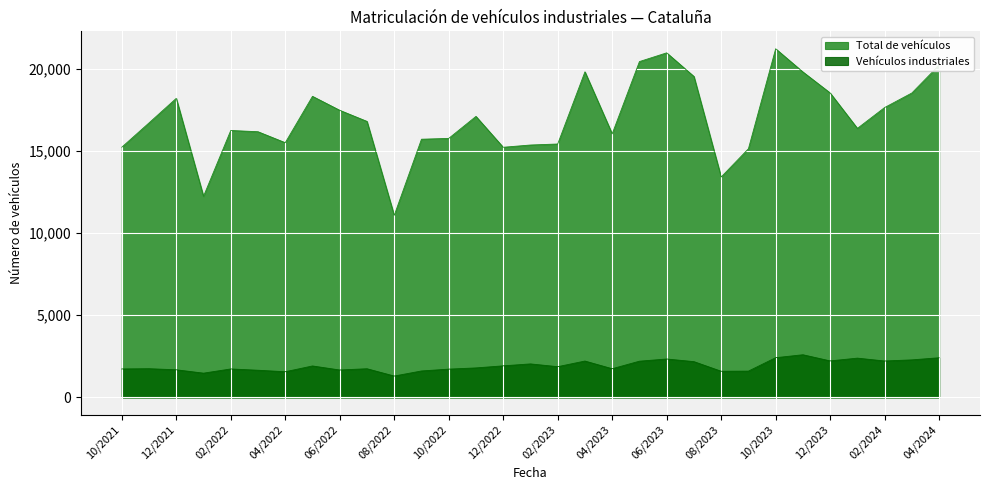

True or false: Total de vehículos has a value of 11078 at 08/2022.

True